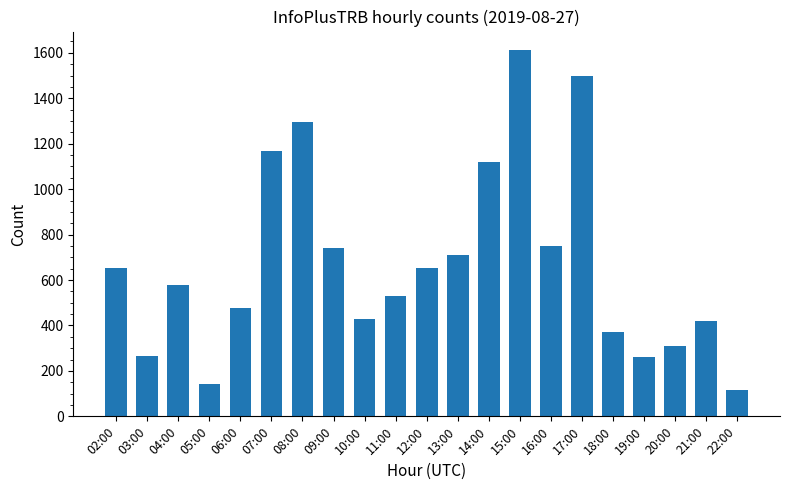

What is the approximate value at 16:00?

749